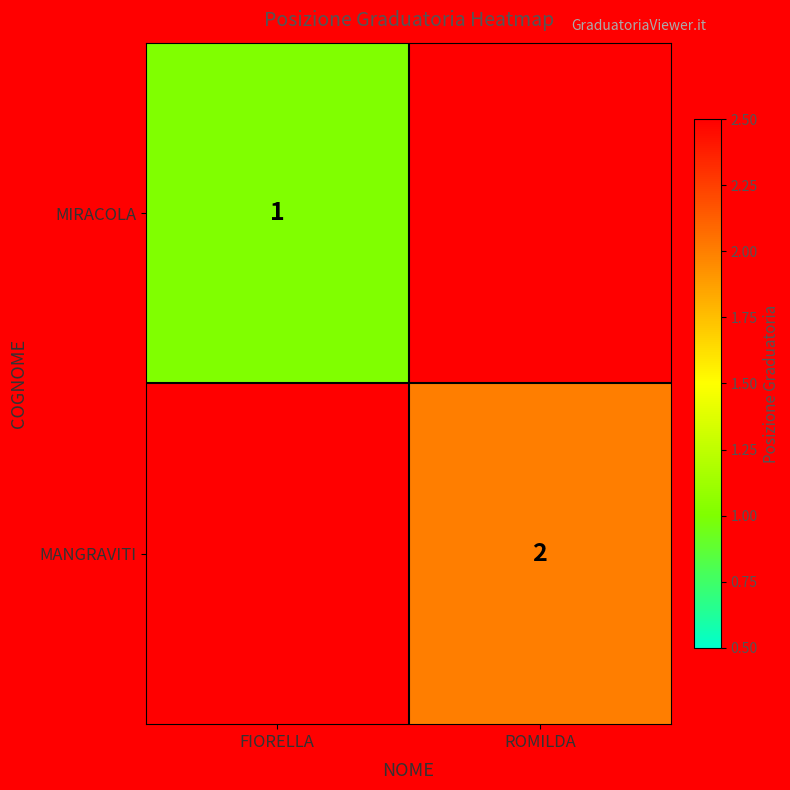

What is the minimum value shown in the chart?

1.0